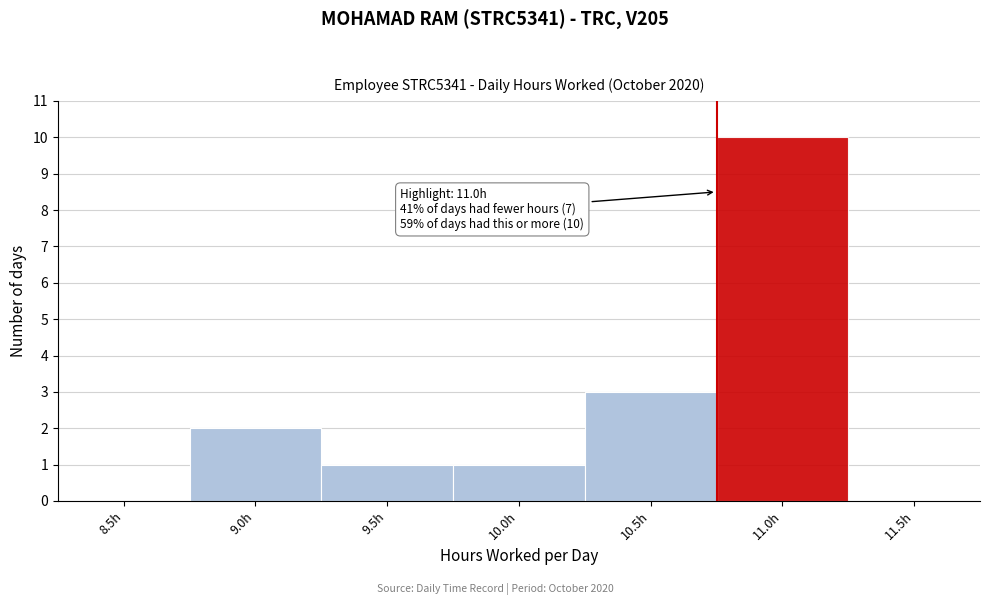

Reading left to right, what are all the values shown in this chart?

8.5h=0	9.0h=2	9.5h=1	10.0h=1	10.5h=3	11.0h=10	11.5h=0